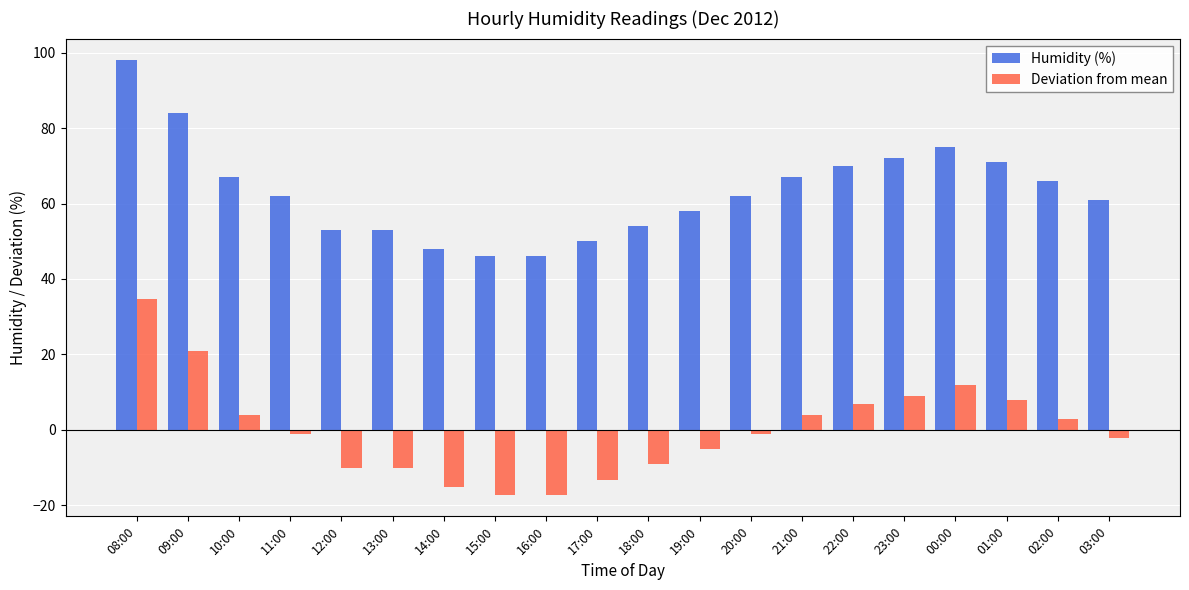

How many distinct data groups are displayed?

2